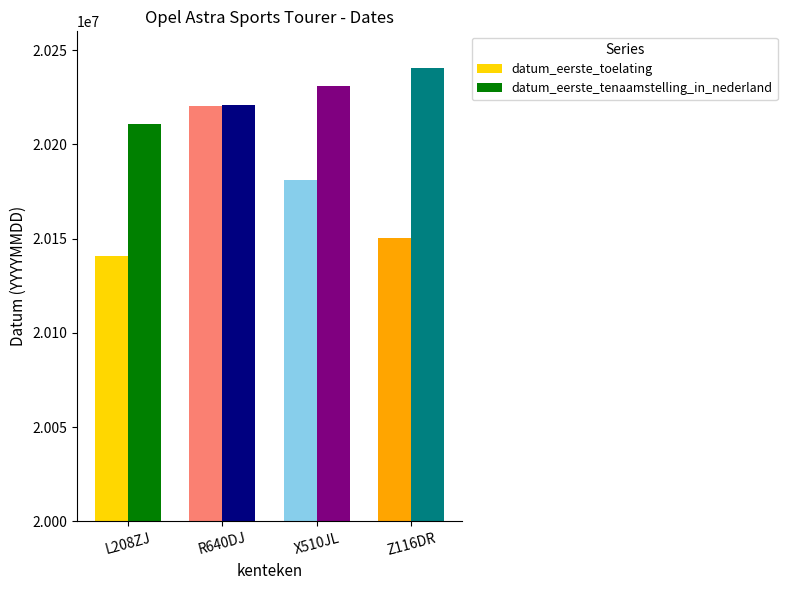

How many groups of bars are there?

4